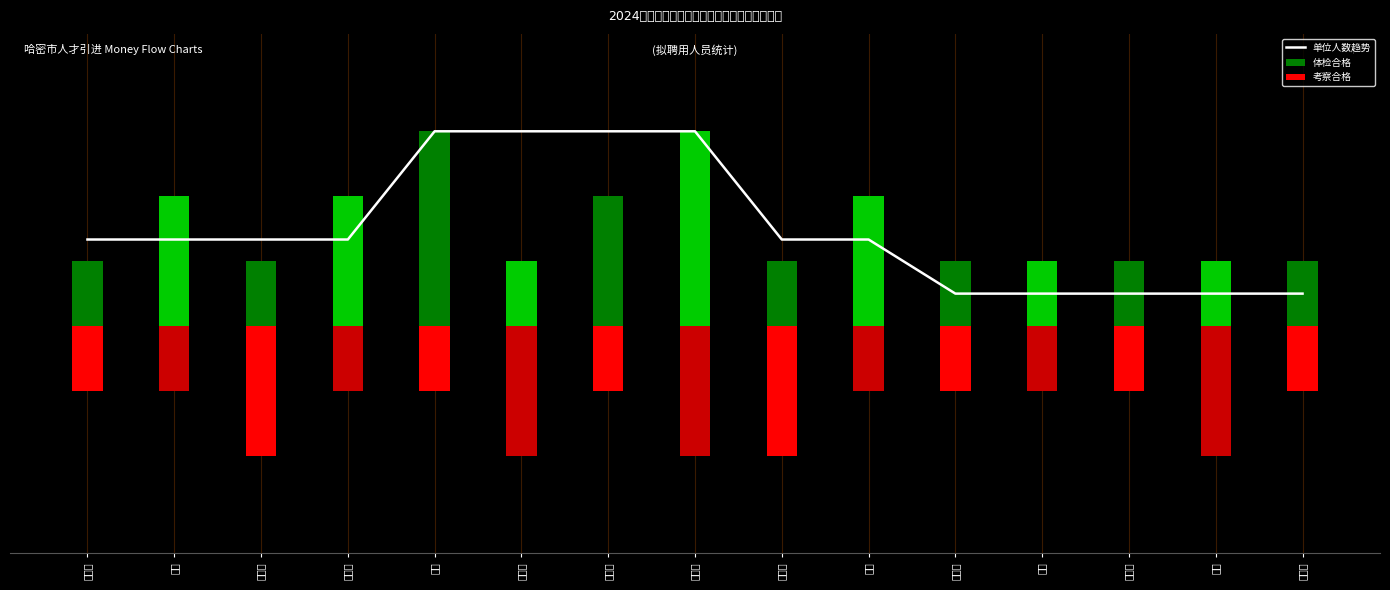

At which category is the sum across all series the highest?

魏晶